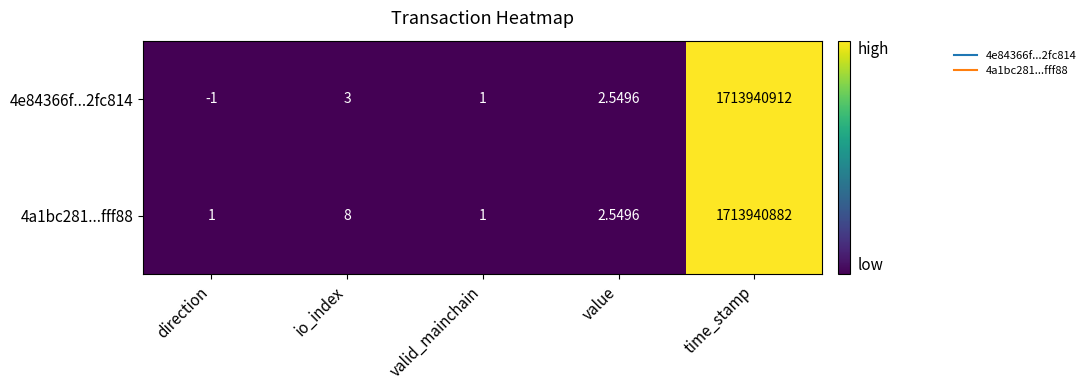

Which series has the largest range (max minus min)?

4e84366f...2fc814